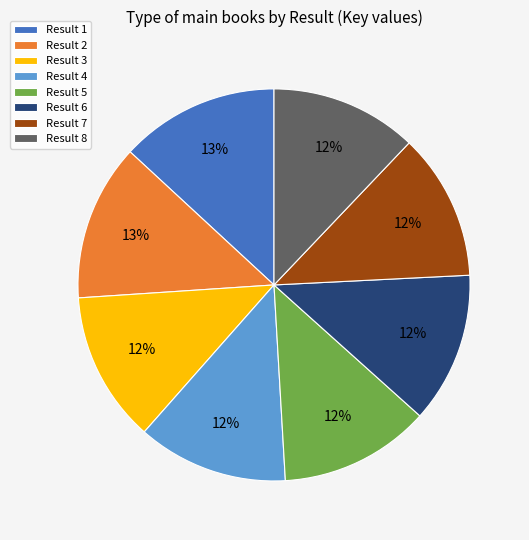

Is it true that Result 6 is 27% of the pie?

False